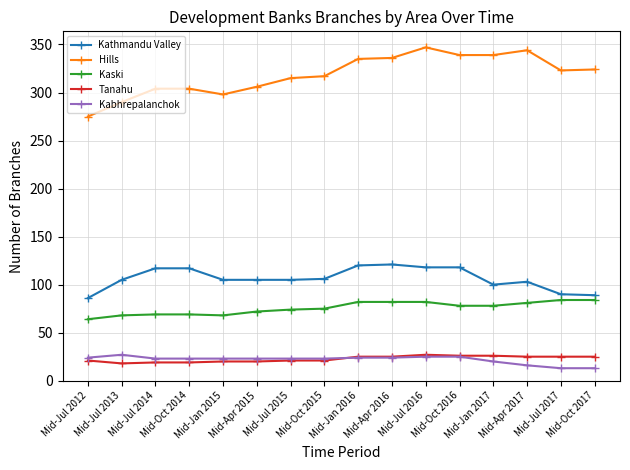

True or false: Tanahu and Kathmandu Valley cross at least once.

False